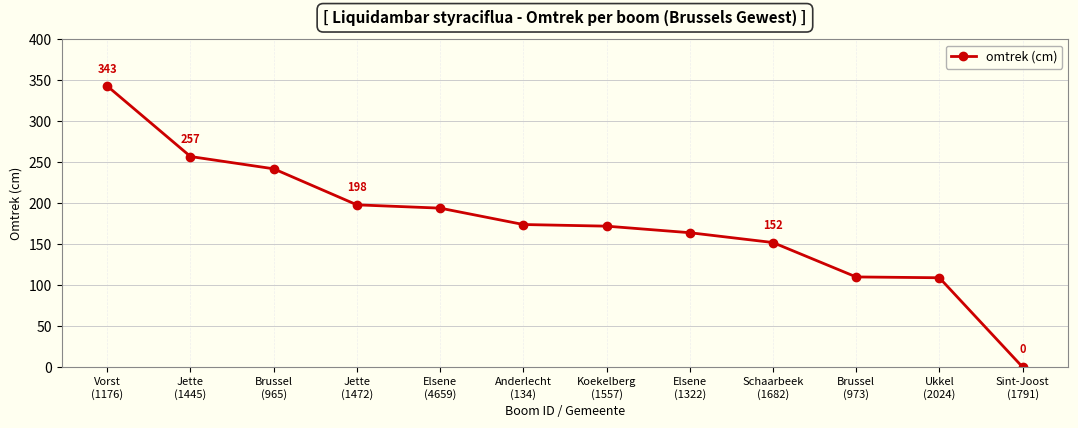

Where does the data first go above 174?

Vorst
(1176)